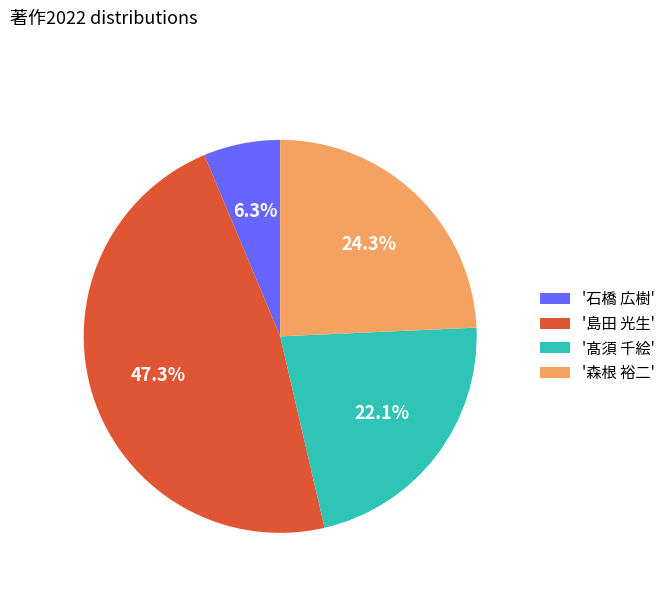

To the nearest percent, what is the difference between the largest and smallest slice percentages?

41%